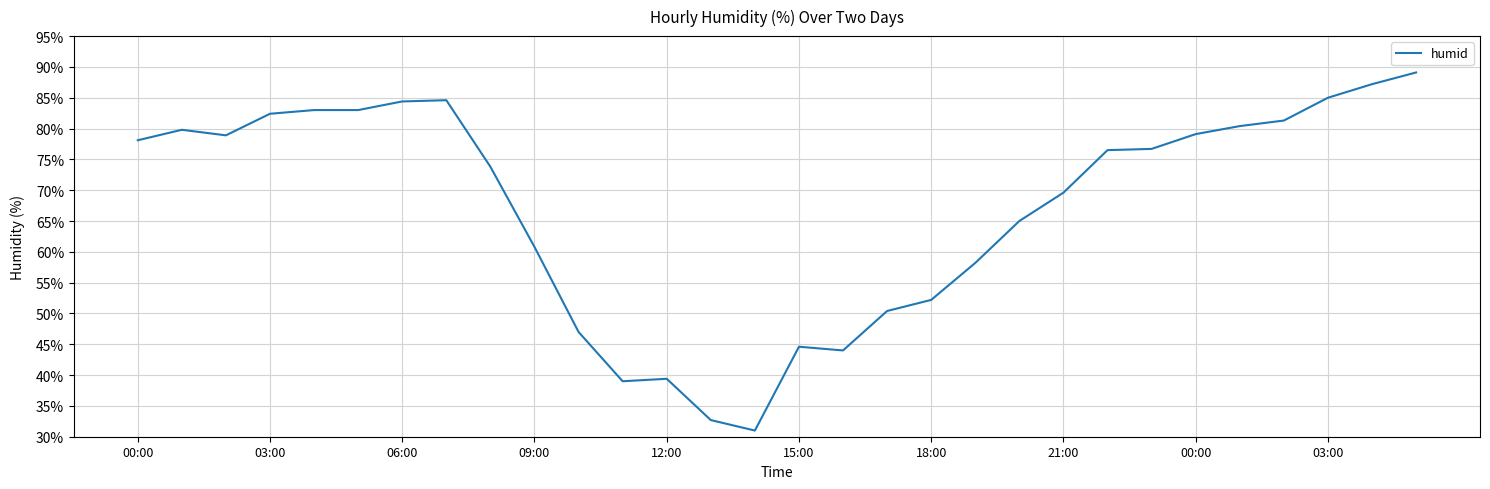

What is the difference between the maximum and minimum values?

58.1